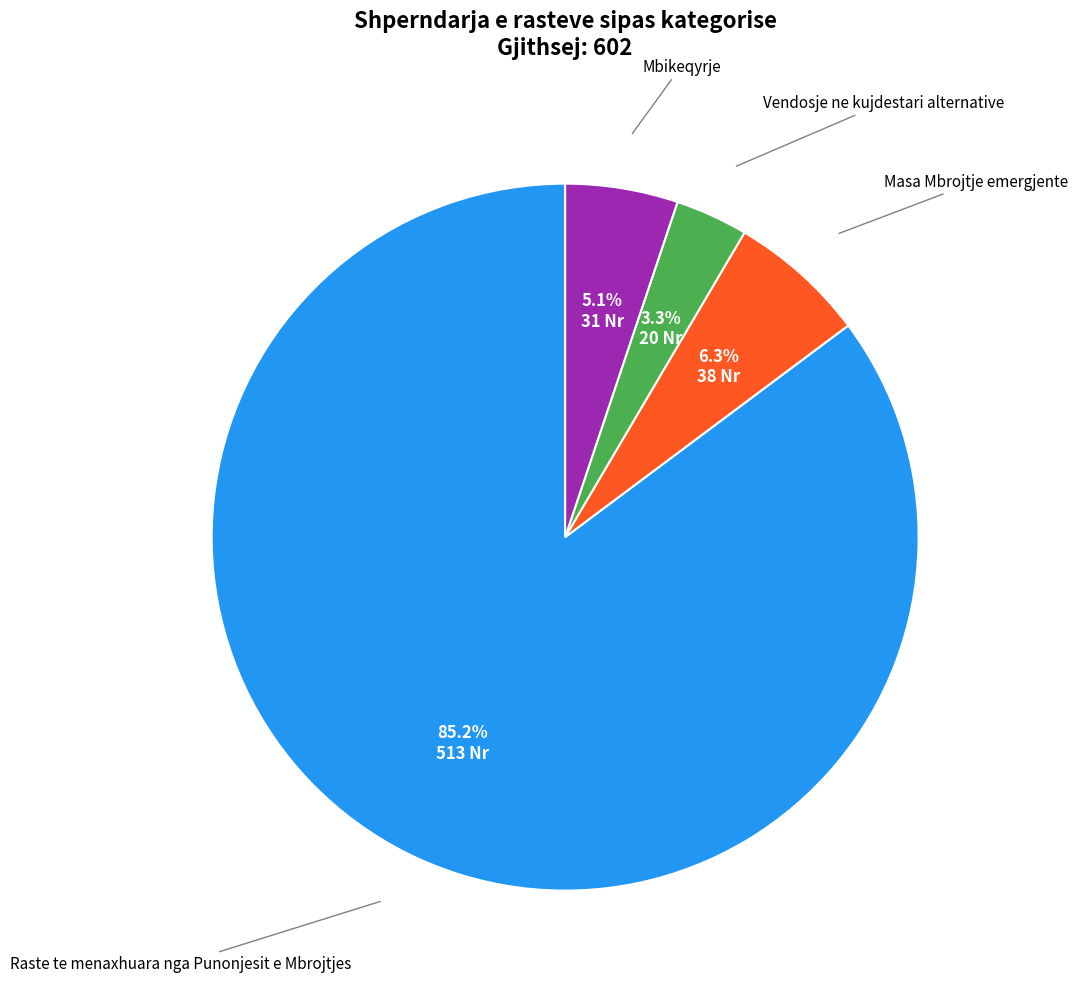

Is there a majority slice in this chart?

Yes